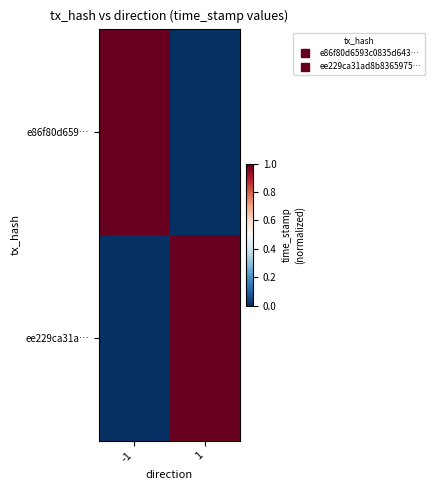

Which has a higher value, 1 or -1?

-1